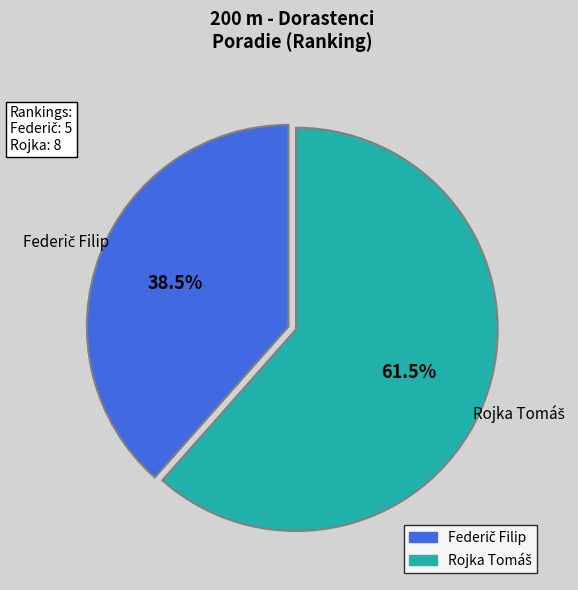

How many segments does this pie chart have?

2